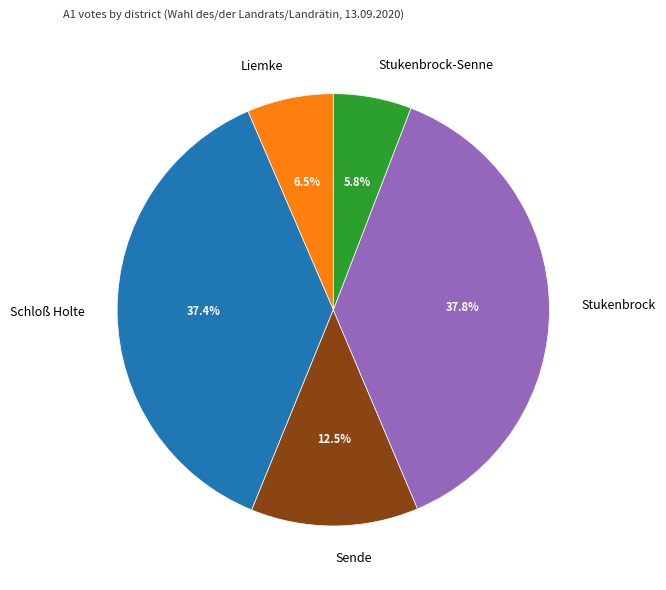

To the nearest percent, what portion does Schloß Holte represent?

37%